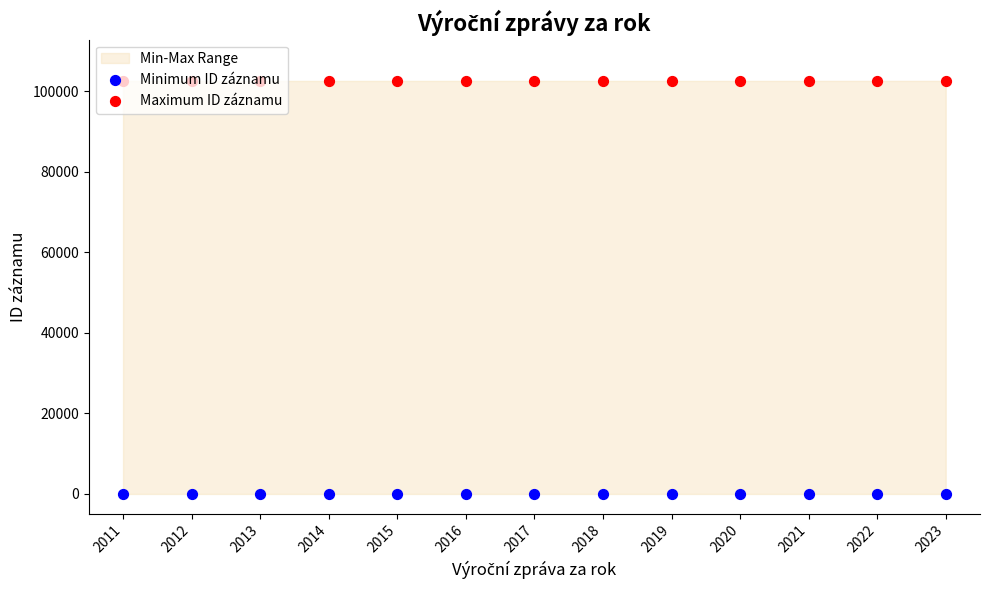

At how many categories does at least one series exceed 24932?

13